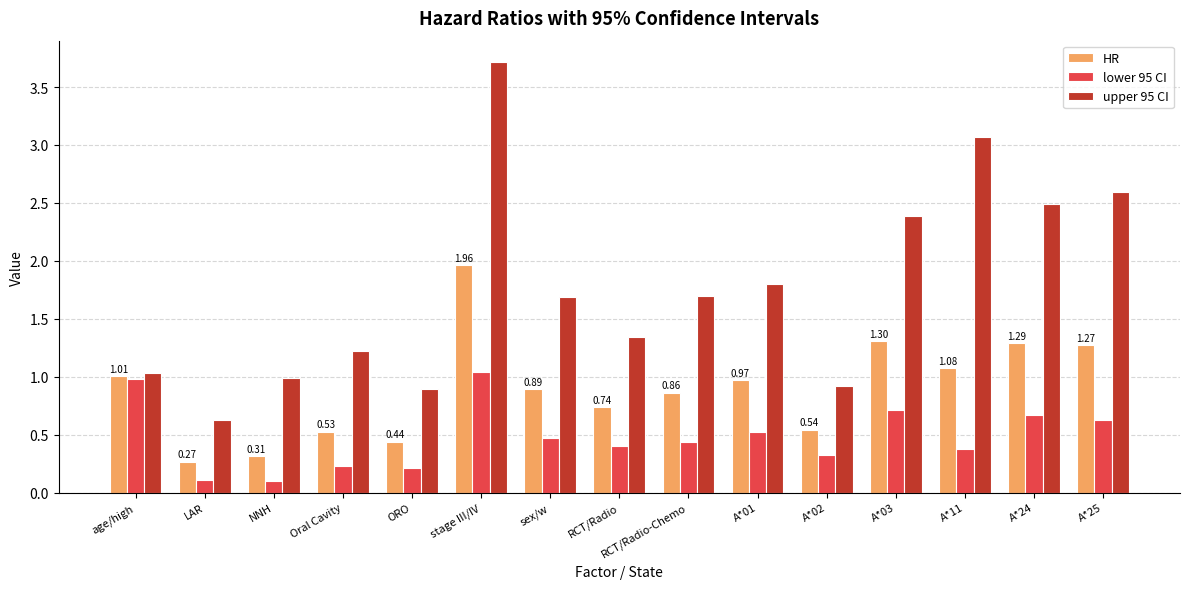

What is the sum of all upper 95 CI values?

26.5